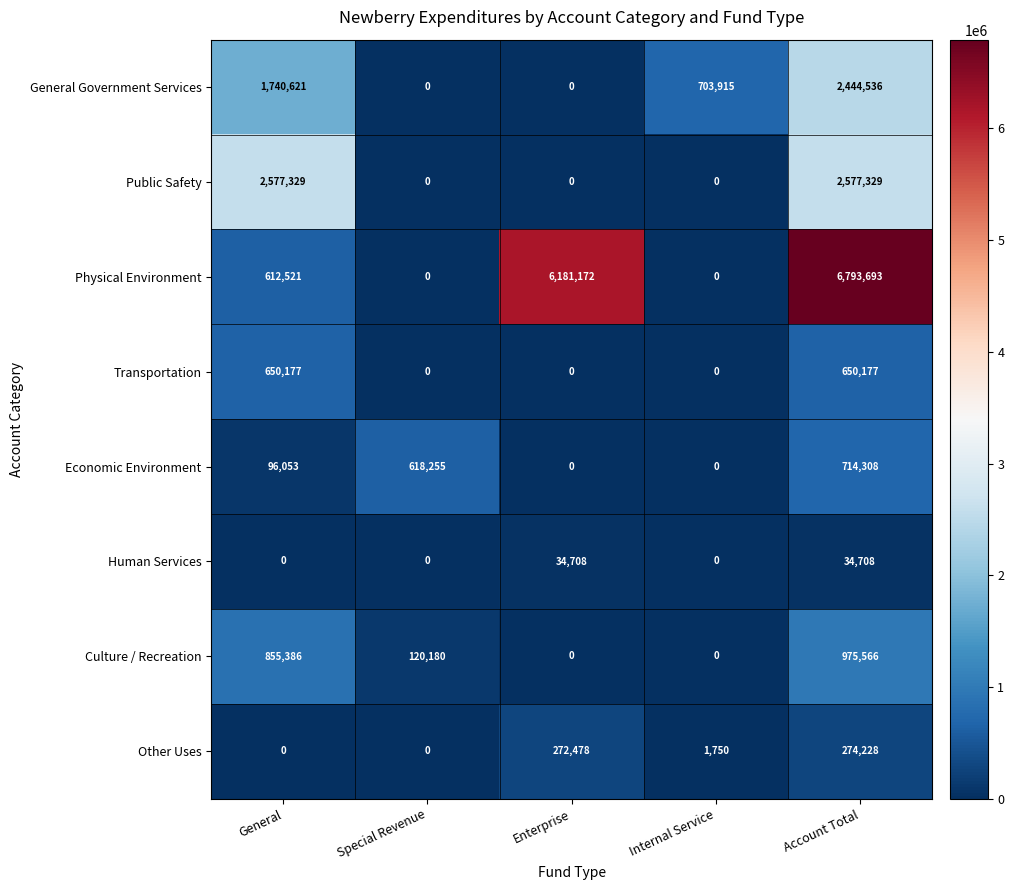

Rank the series by their maximum value, from highest to lowest.

Physical Environment, Public Safety, General Government Services, Culture / Recreation, Economic Environment, Transportation, Other Uses, Human Services